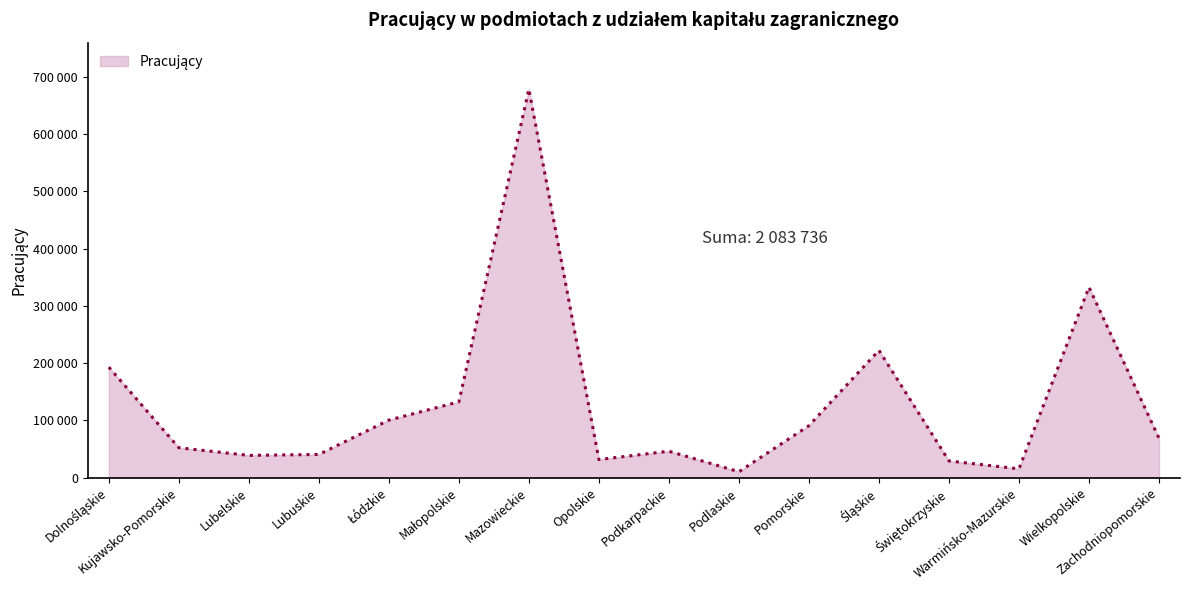

What is the ratio of the value at Dolnośląskie to the value at Łódzkie?

1.9